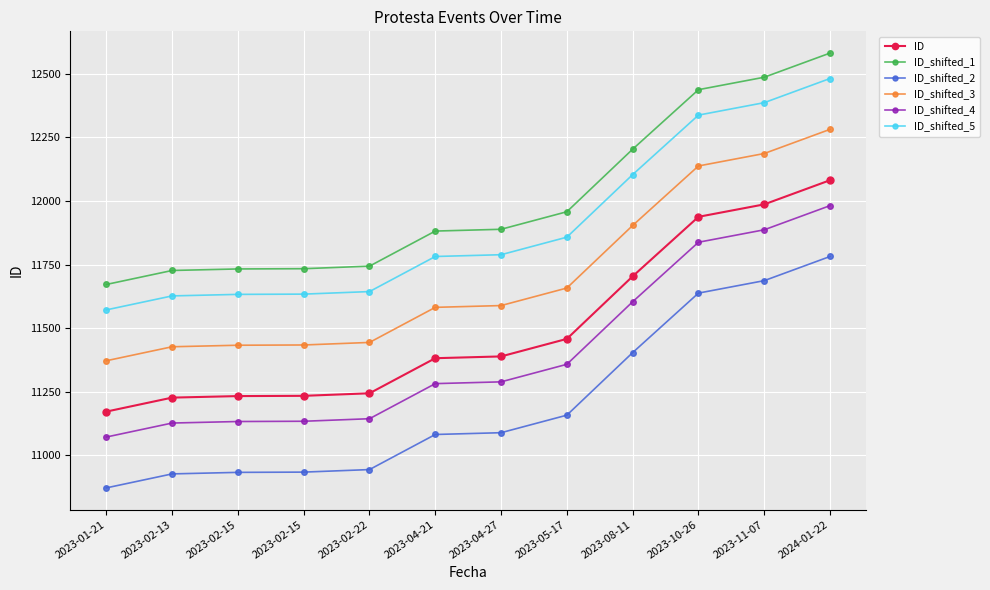

How many categories are shown in the chart?

12